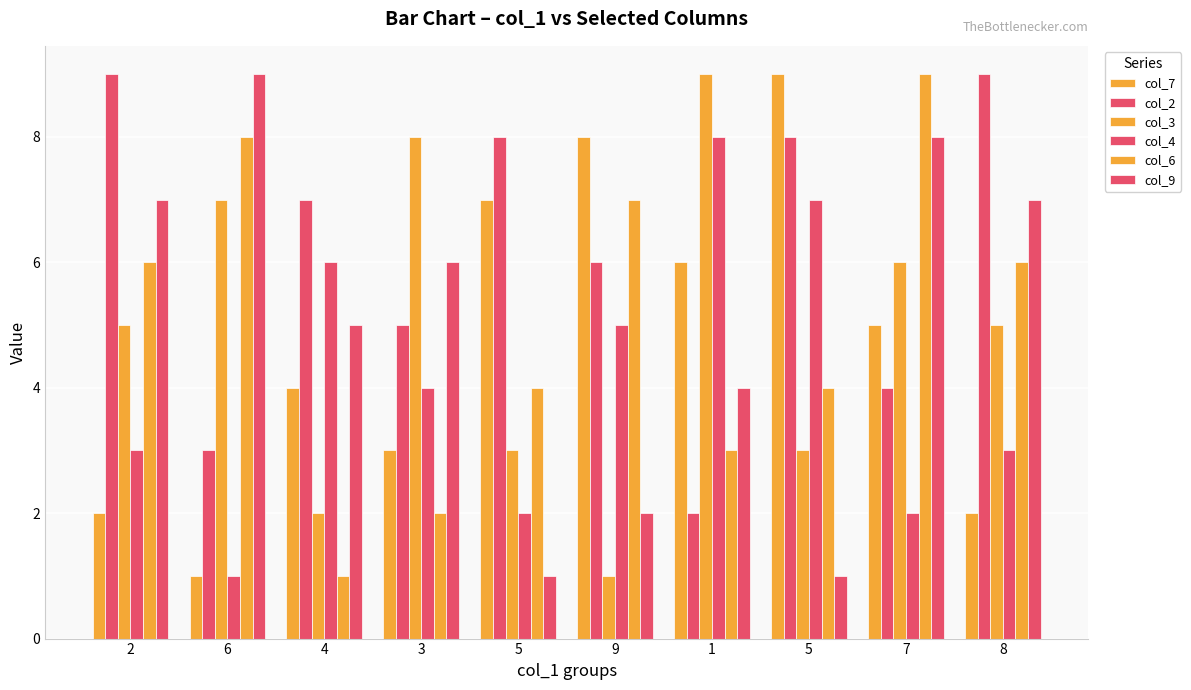

How many groups of bars are there?

10